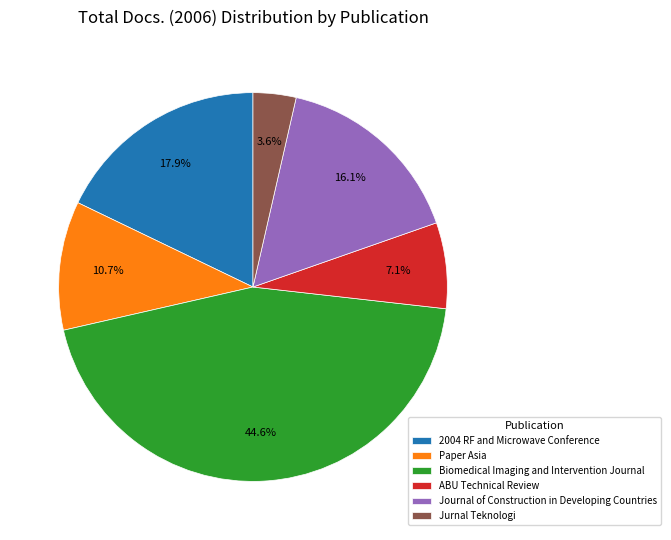

Which has a higher value, Journal of Construction in Developing Countries or Paper Asia?

Journal of Construction in Developing Countries